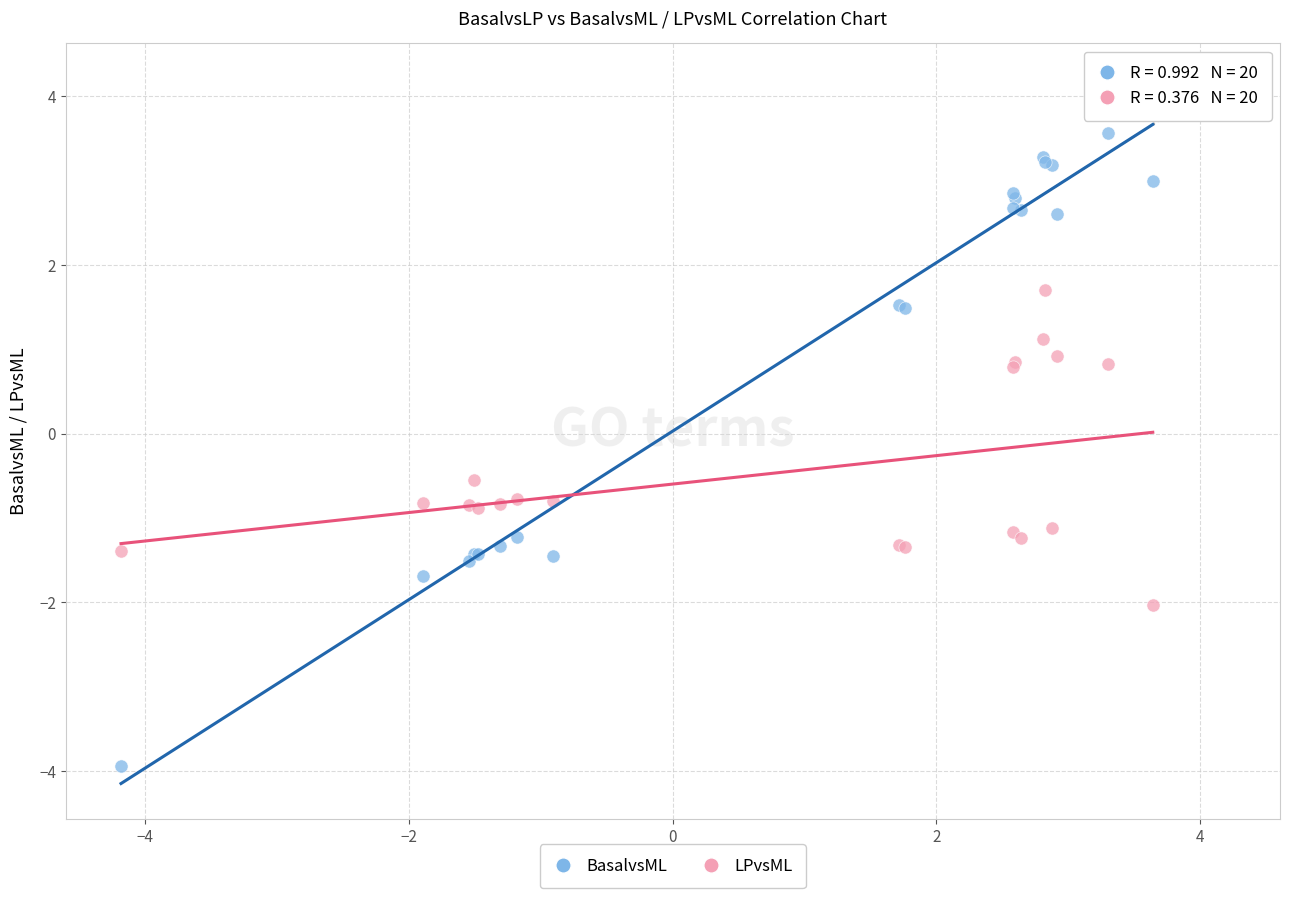

Which series reaches the maximum Y coordinate?

BasalvsML